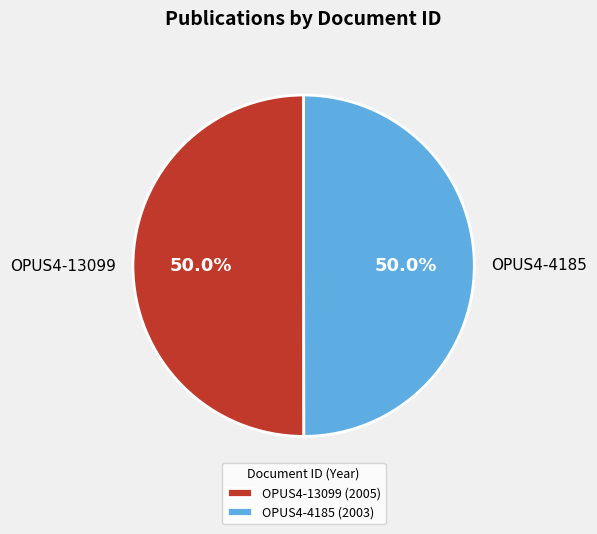

Do OPUS4-4185 and OPUS4-13099 together represent more than half of the pie?

Yes